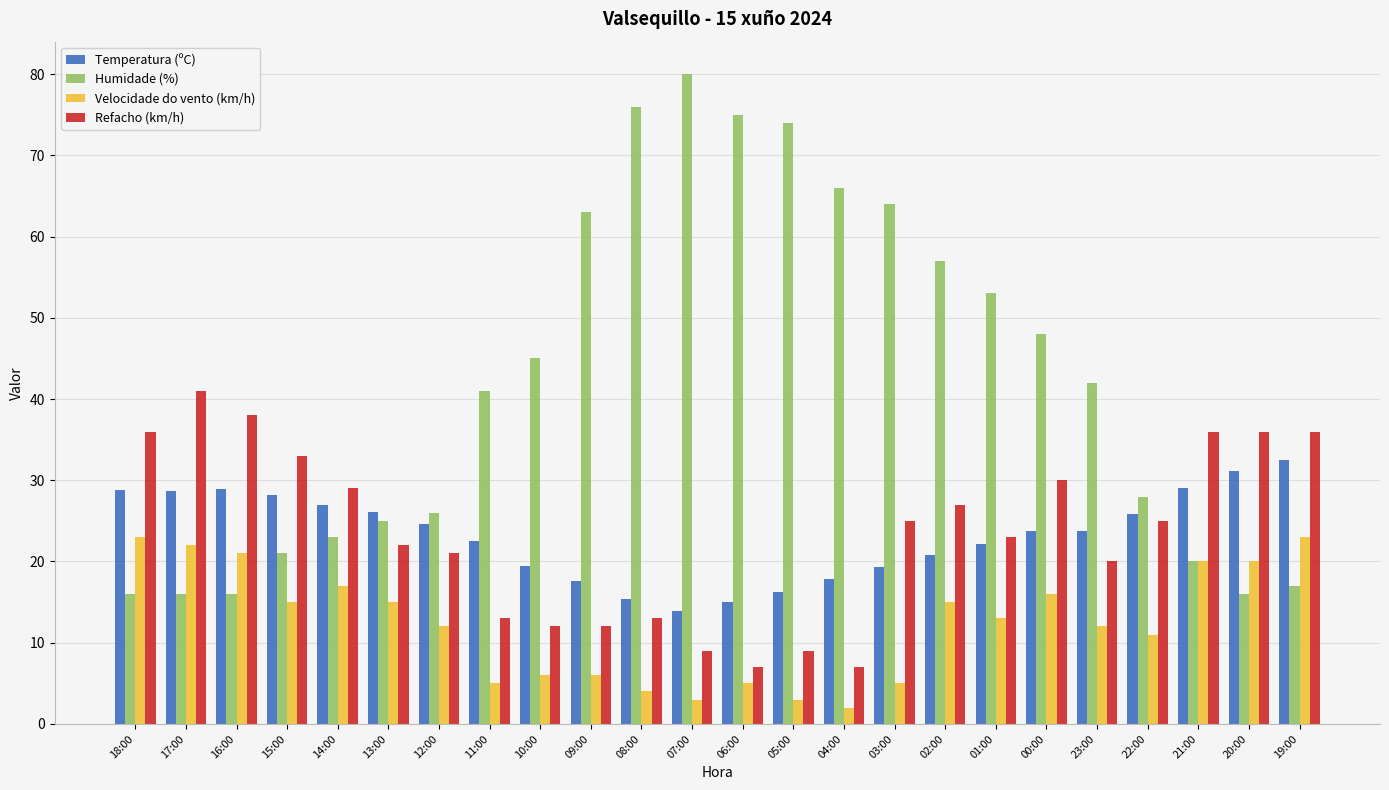

What is the label of the 11th bar from the right?

05:00